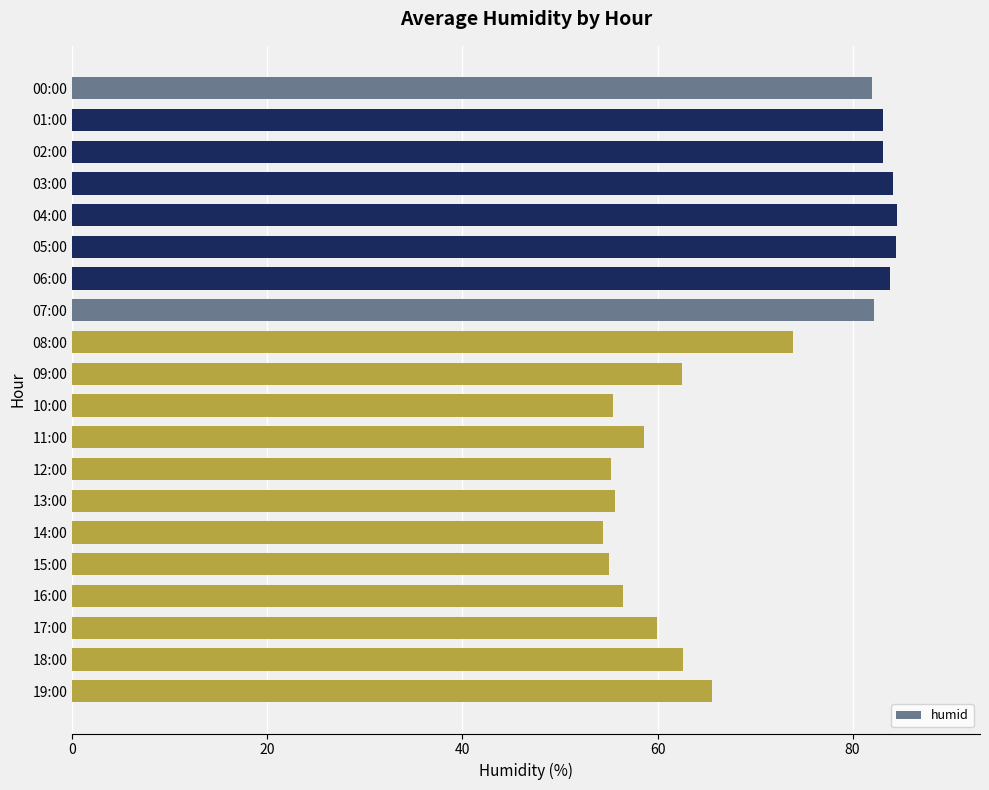

True or false: the data shows 118.6 at 03:00.

False